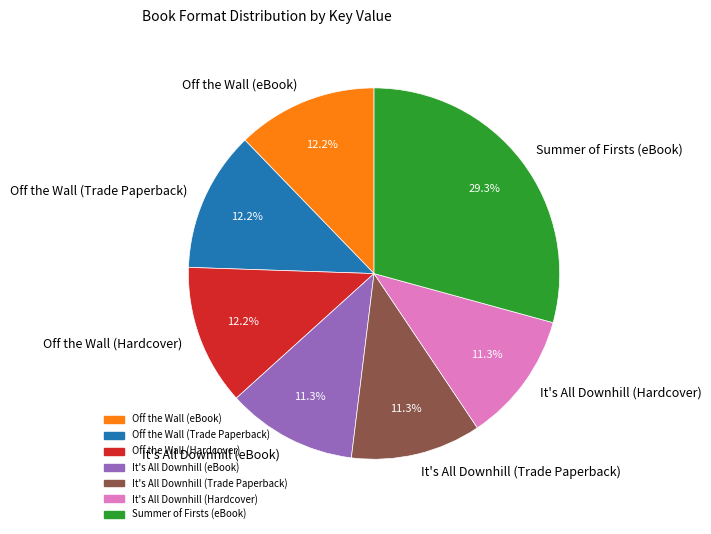

To the nearest percent, what is the average slice percentage?

14%